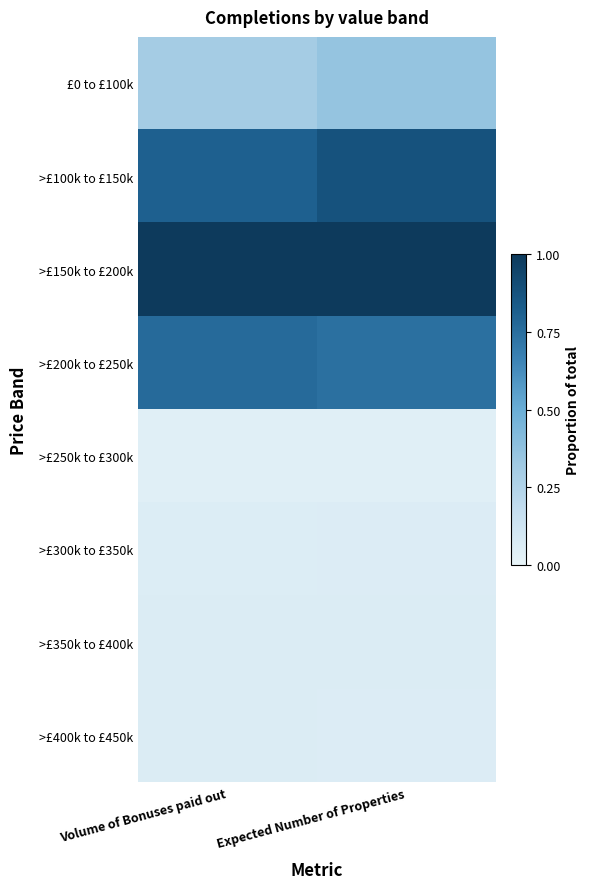

What is the spread (max minus min) of values at Expected Number of Properties?

1.0